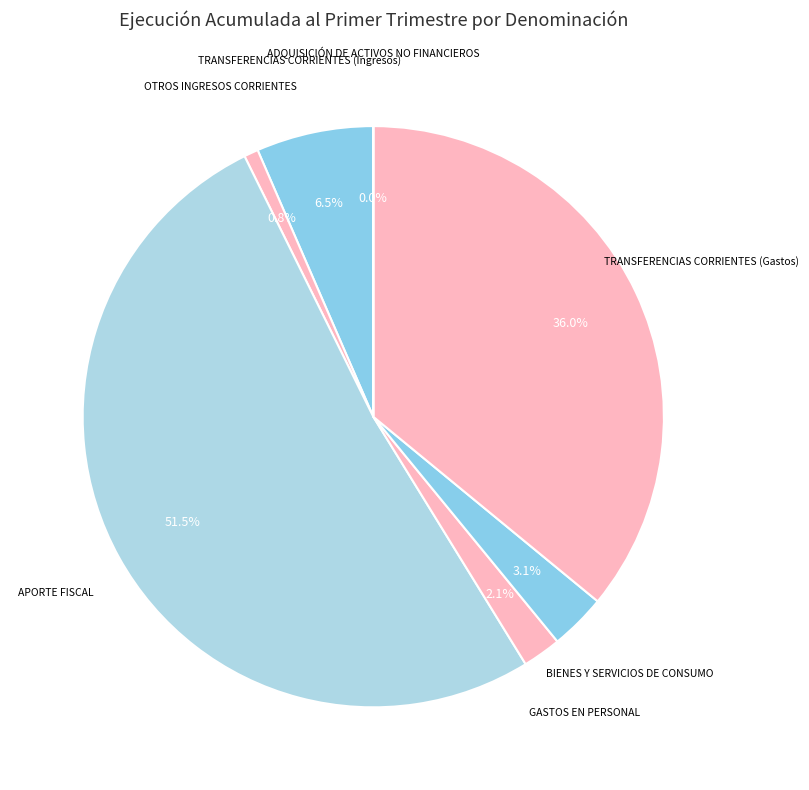

Is there any slice that represents more than half of the pie?

Yes